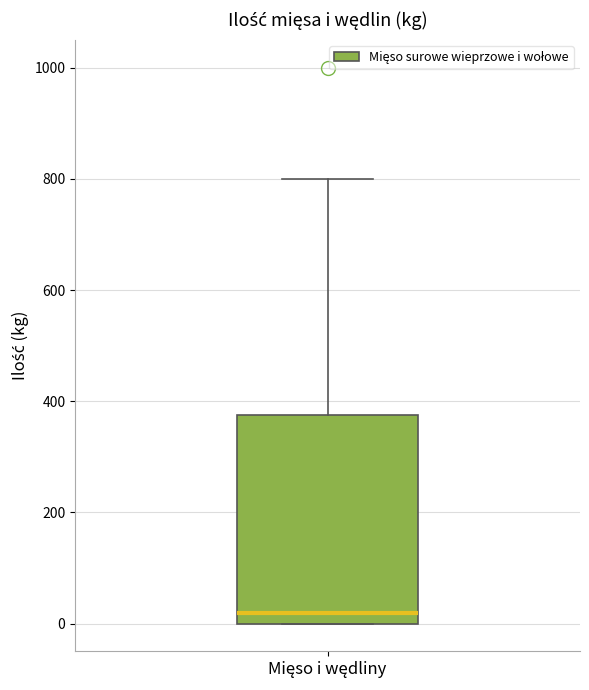

Transcribe this box plot: give where the median line is, the range the box spans, and where the two whiskers end, as read against the y-axis. The values are not printed on the chart, so give them approximately, as read against the axis.

median 20, box 0 to 380, whiskers 0 to 800